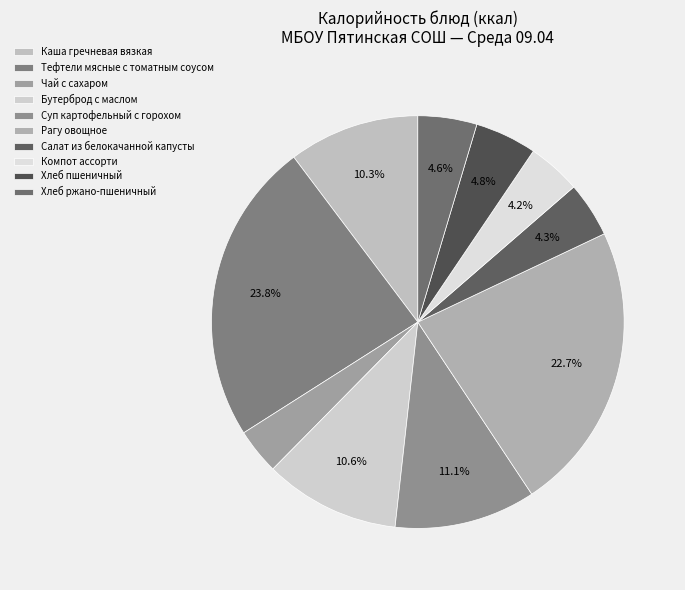

How many slices are in this pie chart?

10